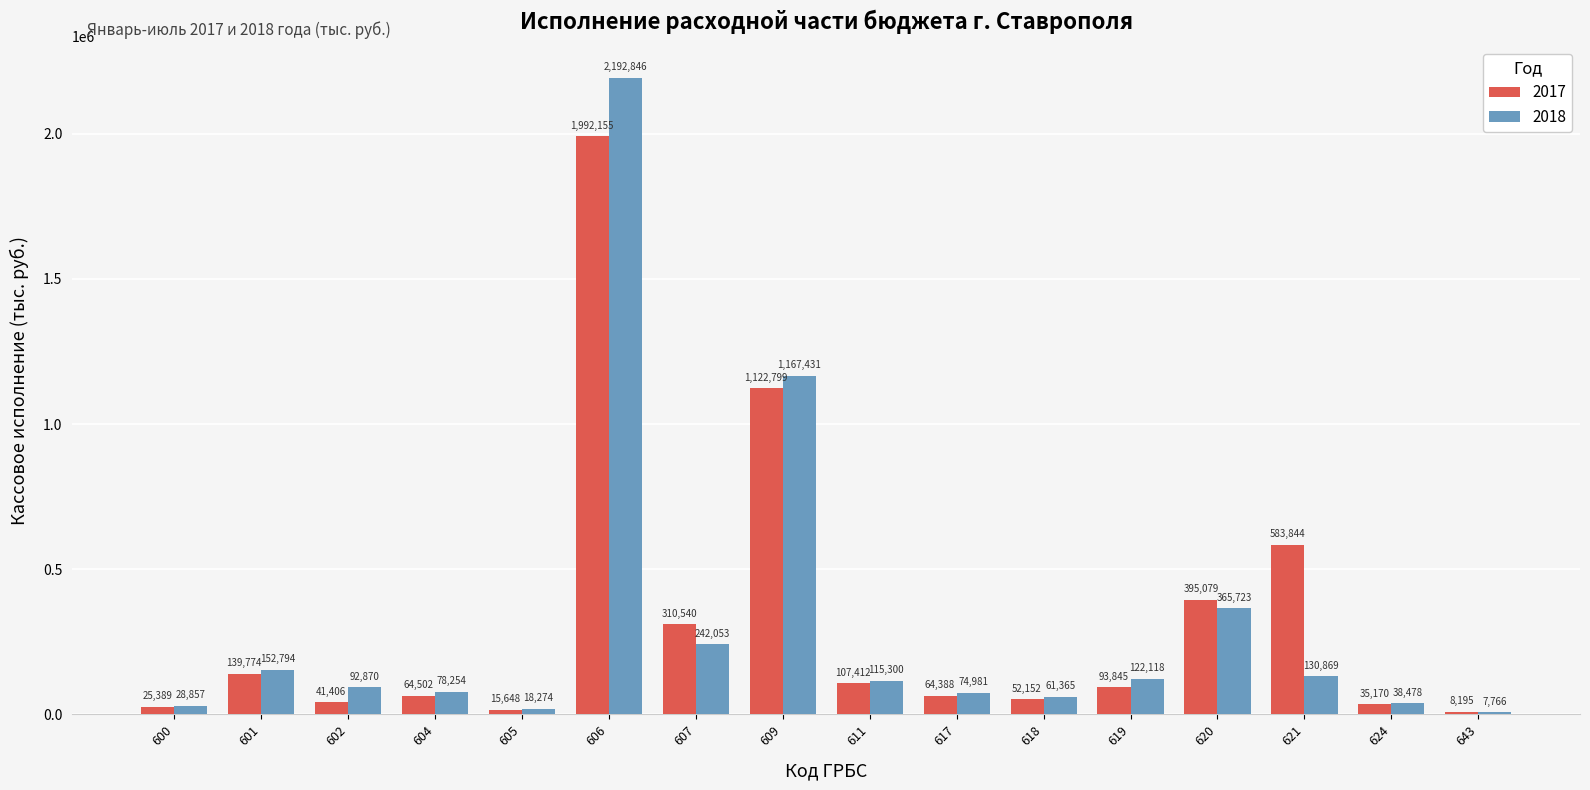

How many bars are there in each group?

2